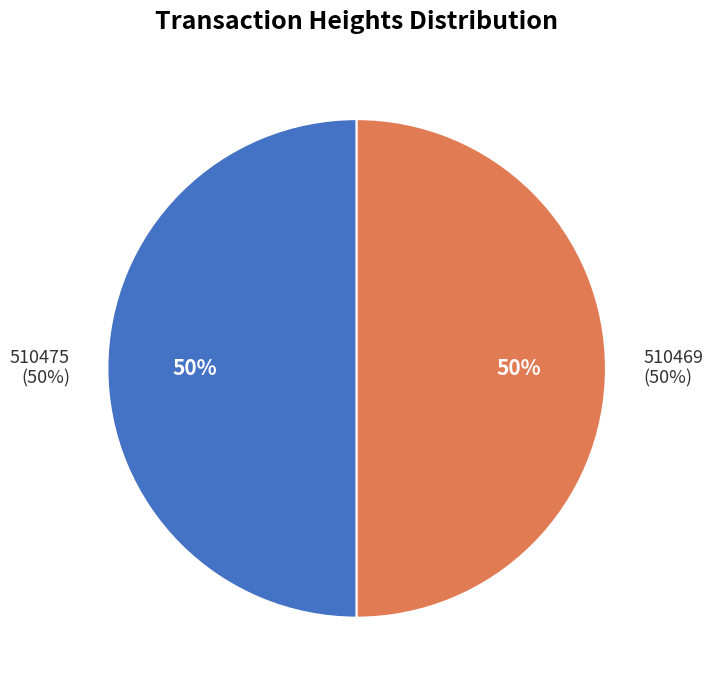

What percentage do 510475 and 510469 together represent?

100.0%